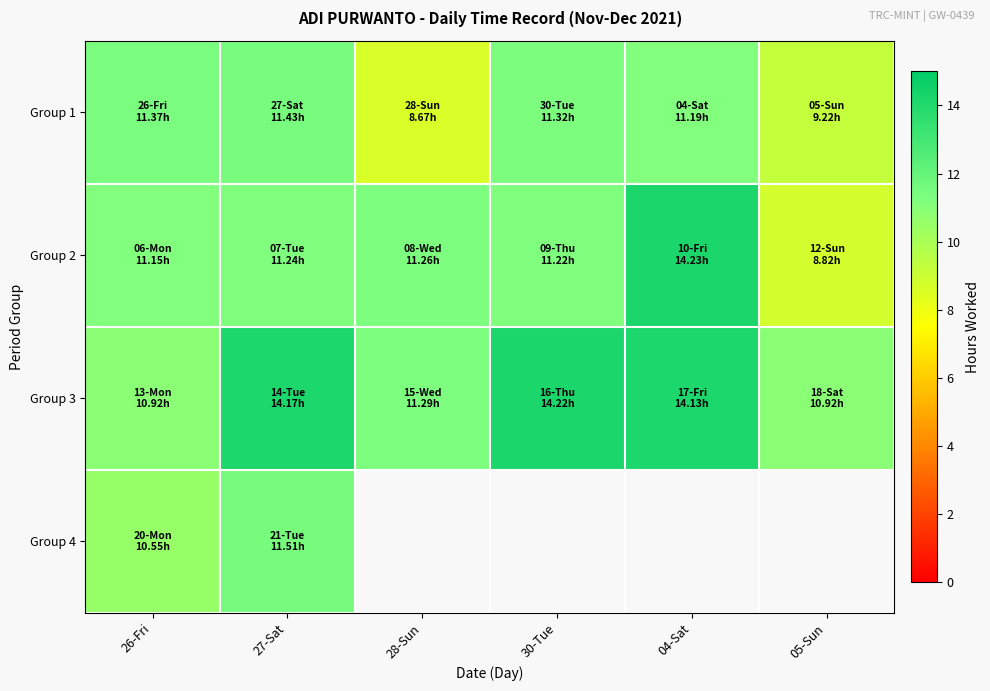

The Group 1 series shows 4.3 at 30-Tue. True or false?

False